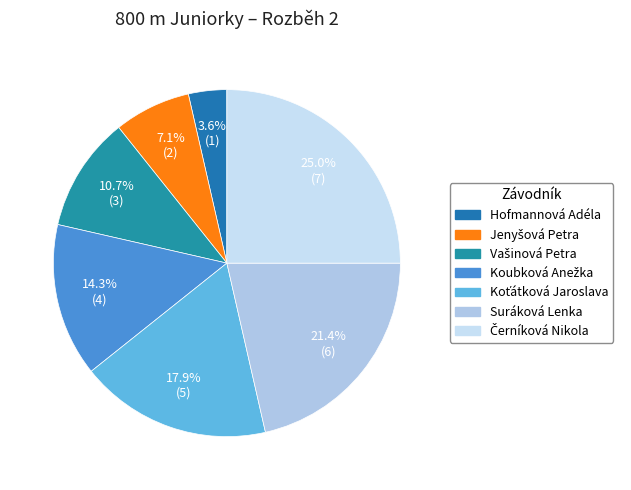

The Suráková Lenka slice represents 21% of the pie. True or false?

True